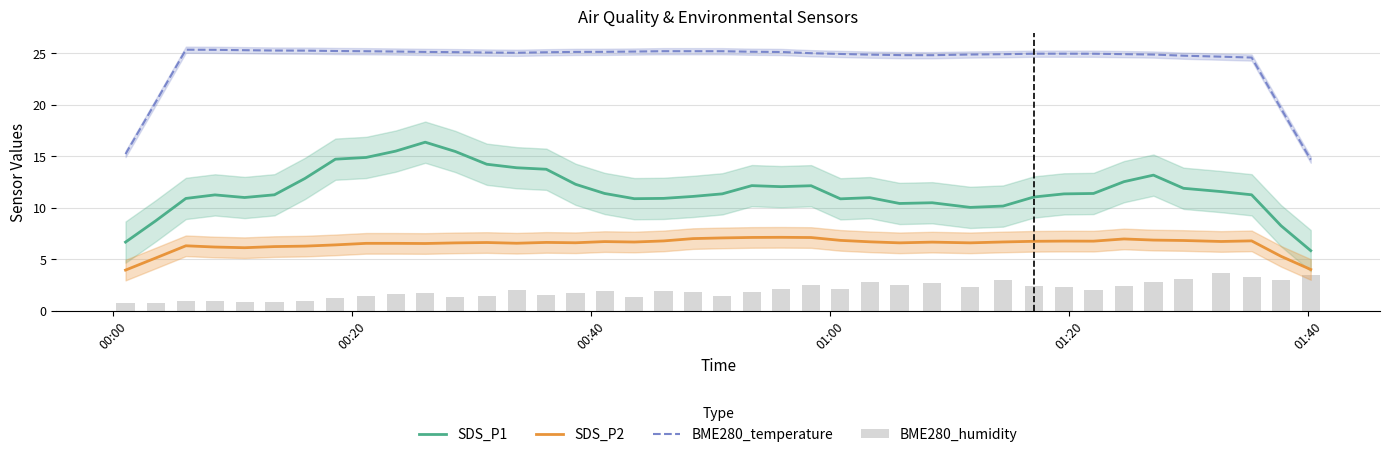

Rank the series by their average value, from lowest to highest.

BME280_humidity, SDS_P2, SDS_P1, BME280_temperature